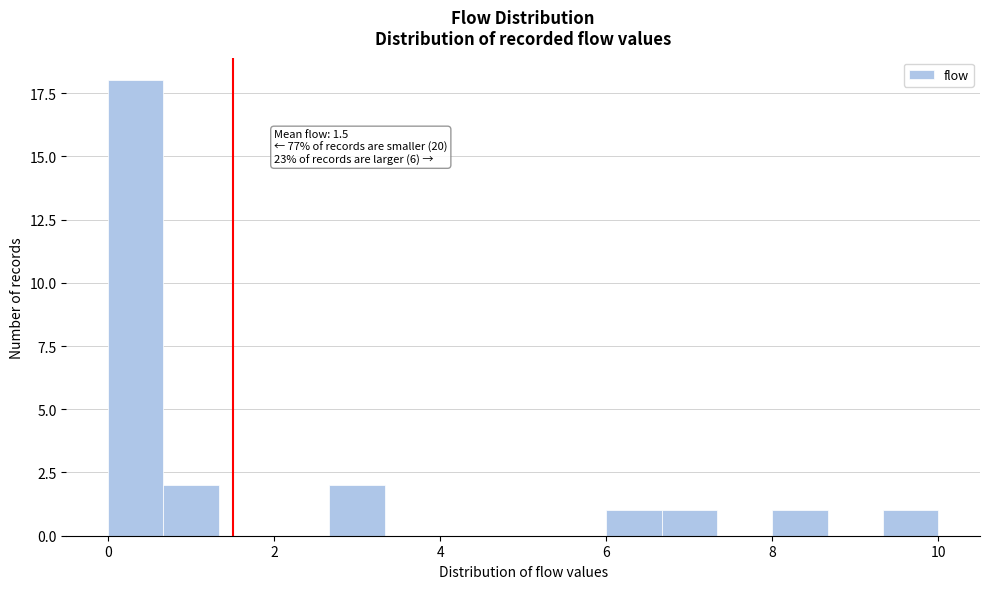

Read against the x-axis, roughly where is the centre of the tallest bar?

0.4